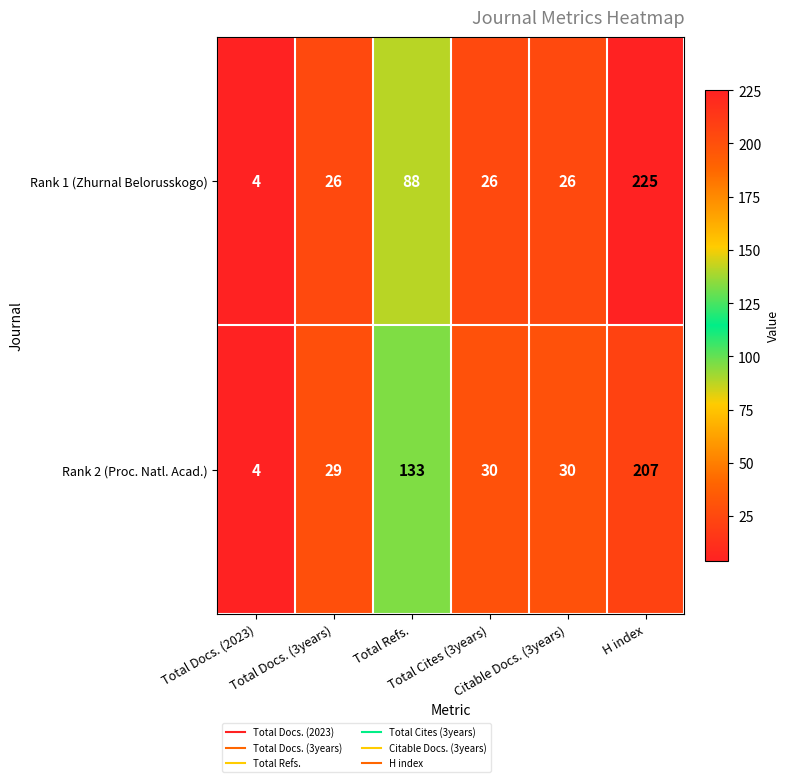

What is the total value across all series at H index?

432